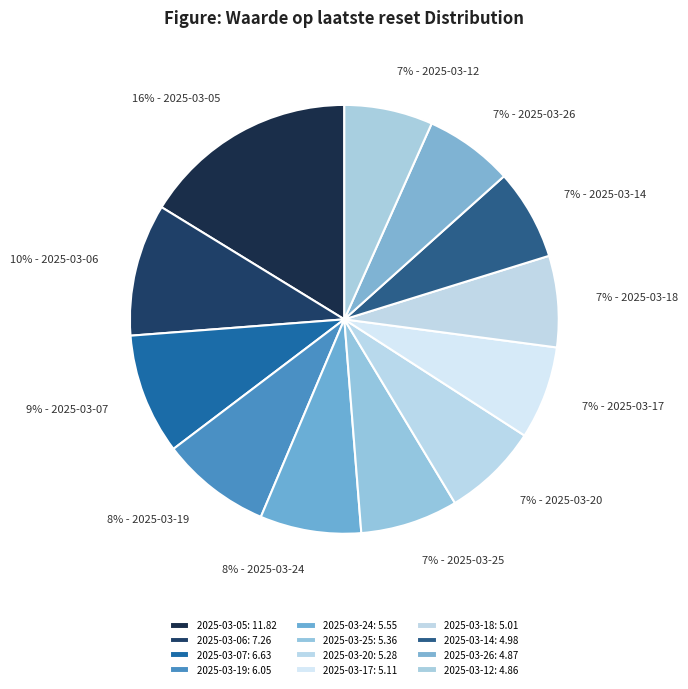

How many slices are in this pie chart?

12